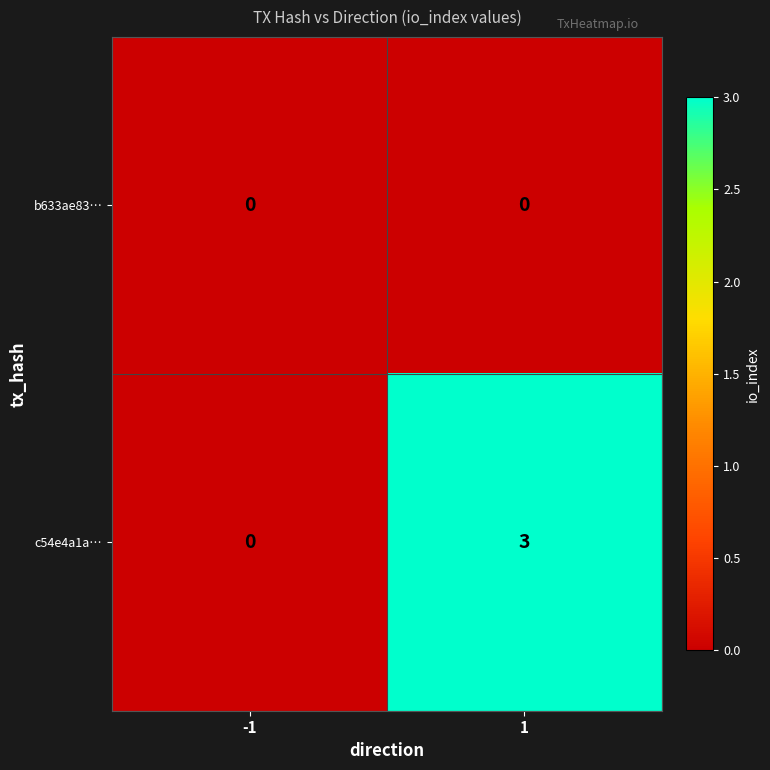

Rank the series at 1 from highest to lowest value.

c54e4a1a…, b633ae83…